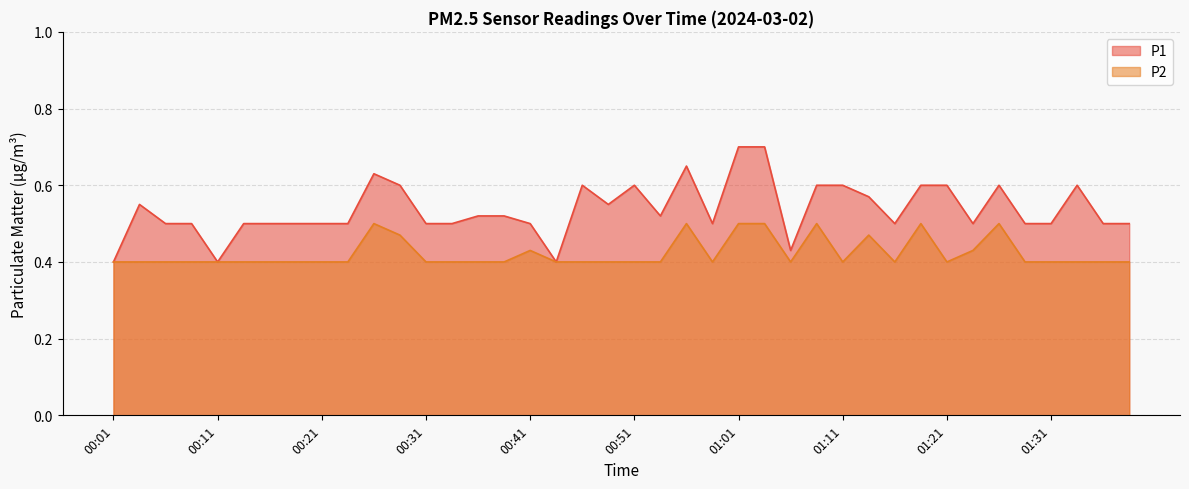

True or false: P1 and P2 cross at least once.

False